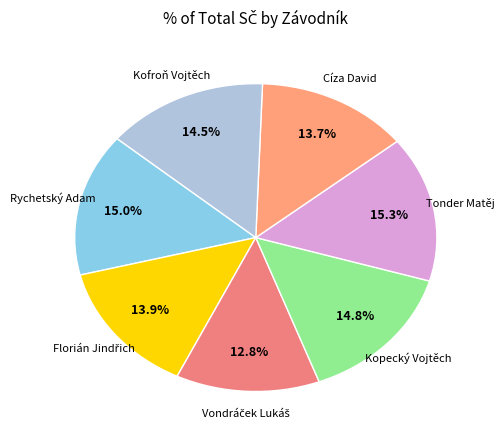

Do Cíza David and Kofroň Vojtěch together represent more than half of the pie?

No